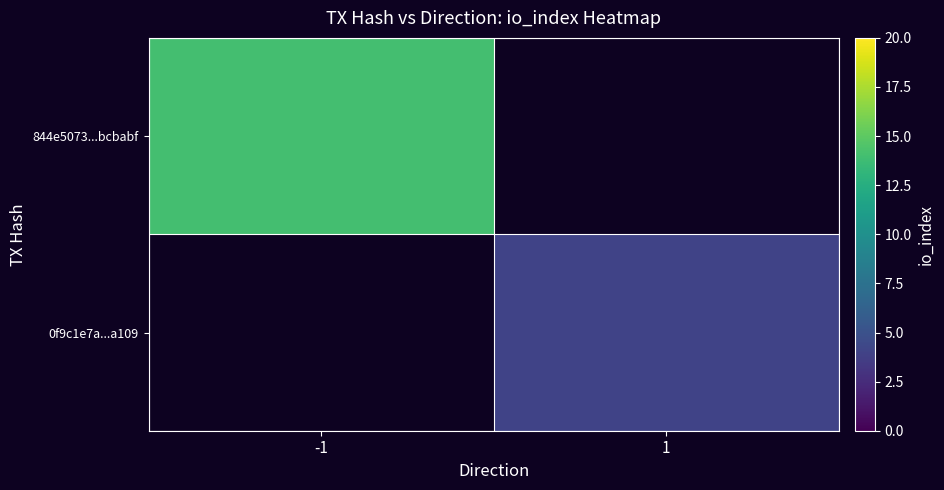

Which label corresponds to the largest value in the chart?

-1